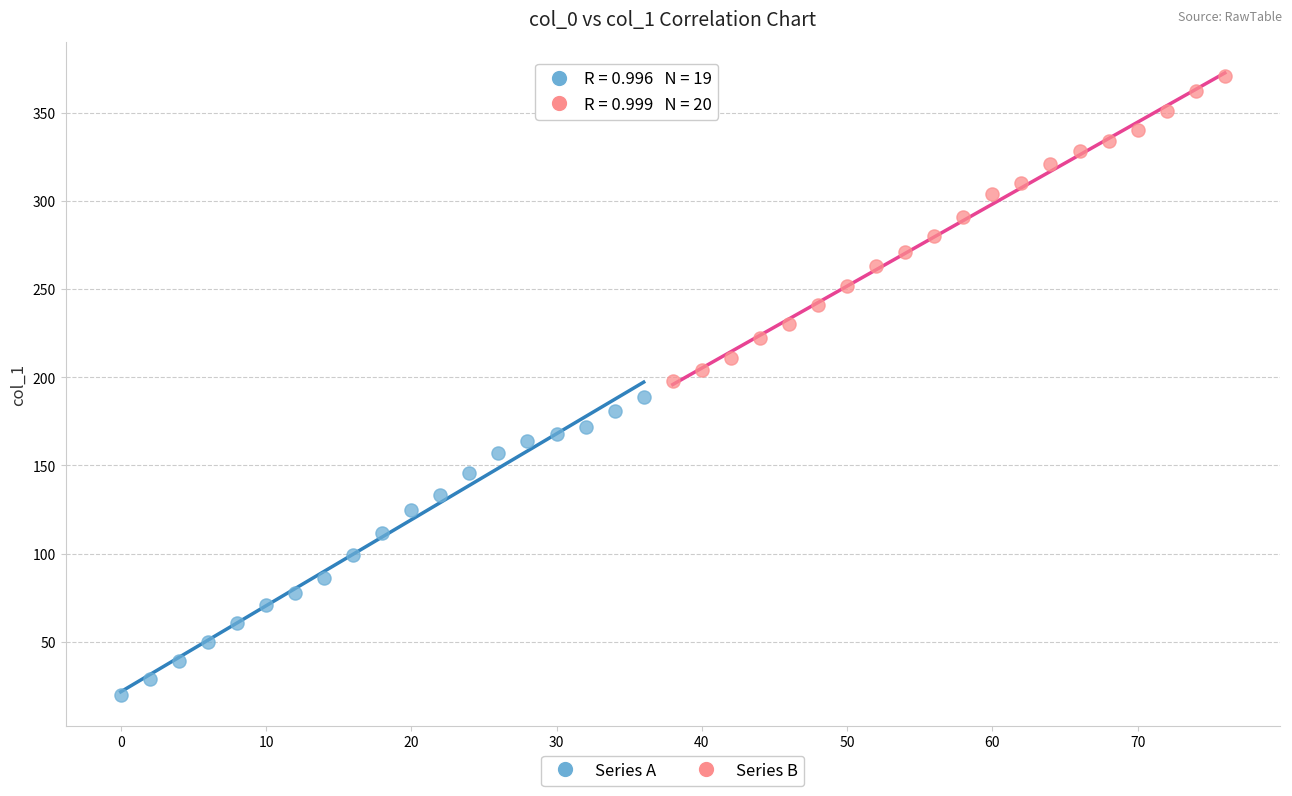

Which series reaches the maximum Y coordinate?

Series B